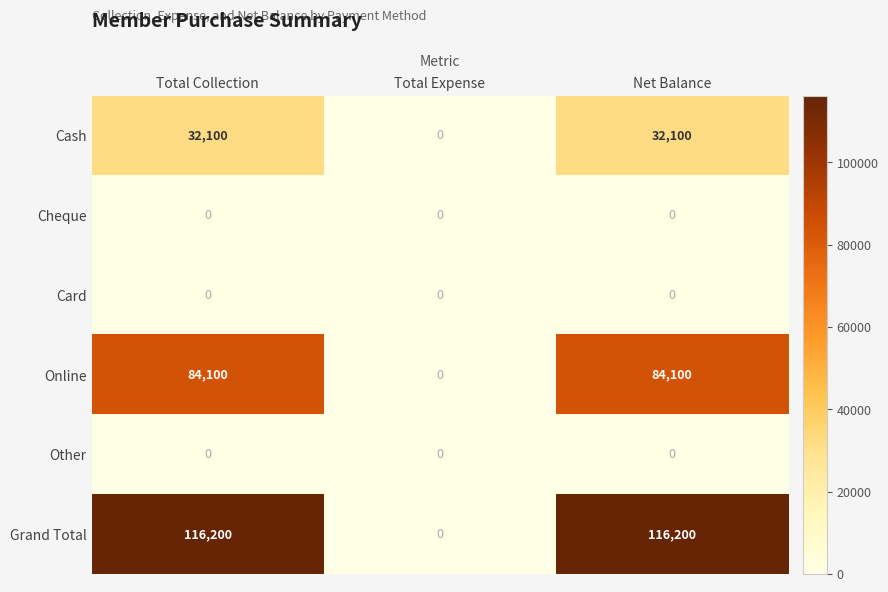

Which series has the largest total across all categories?

Grand Total